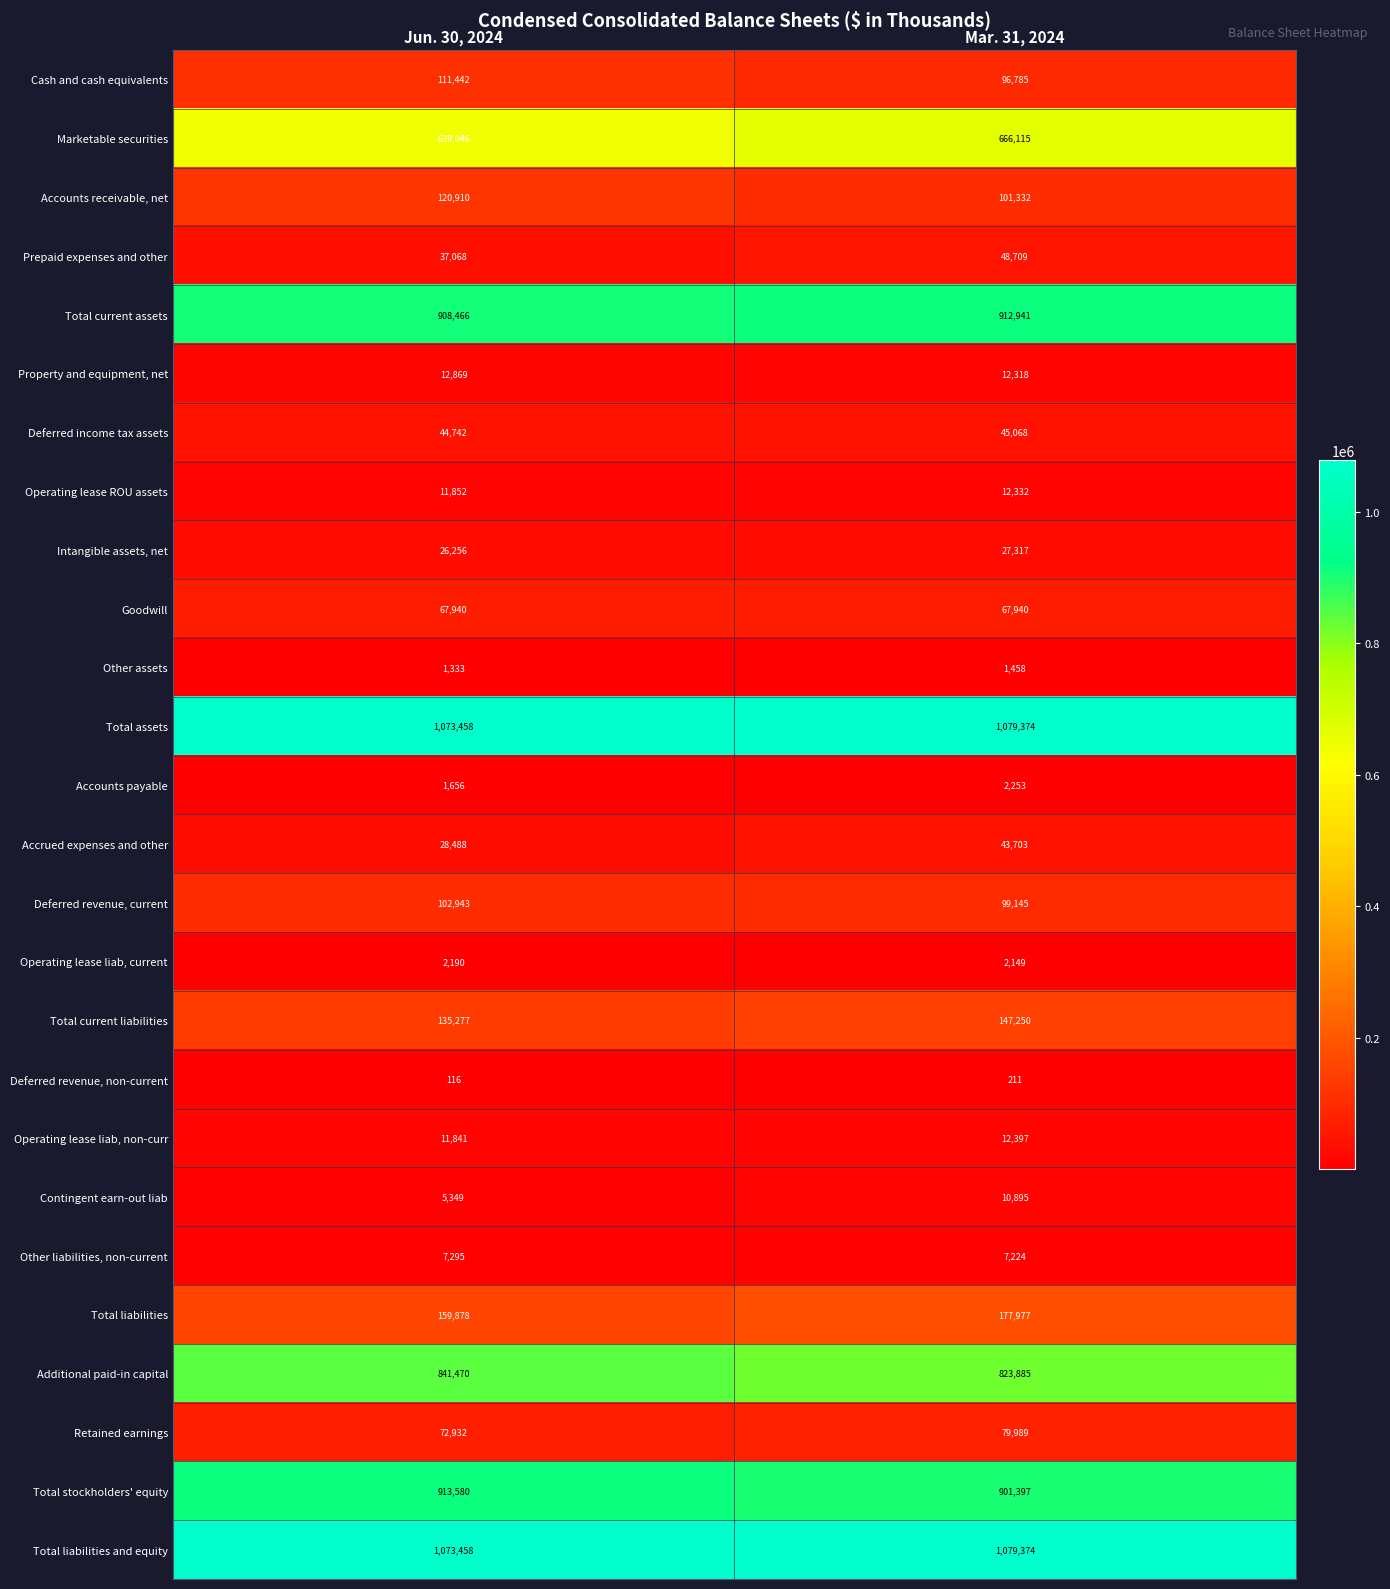

The Goodwill series shows 99654 at Mar. 31, 2024. True or false?

False